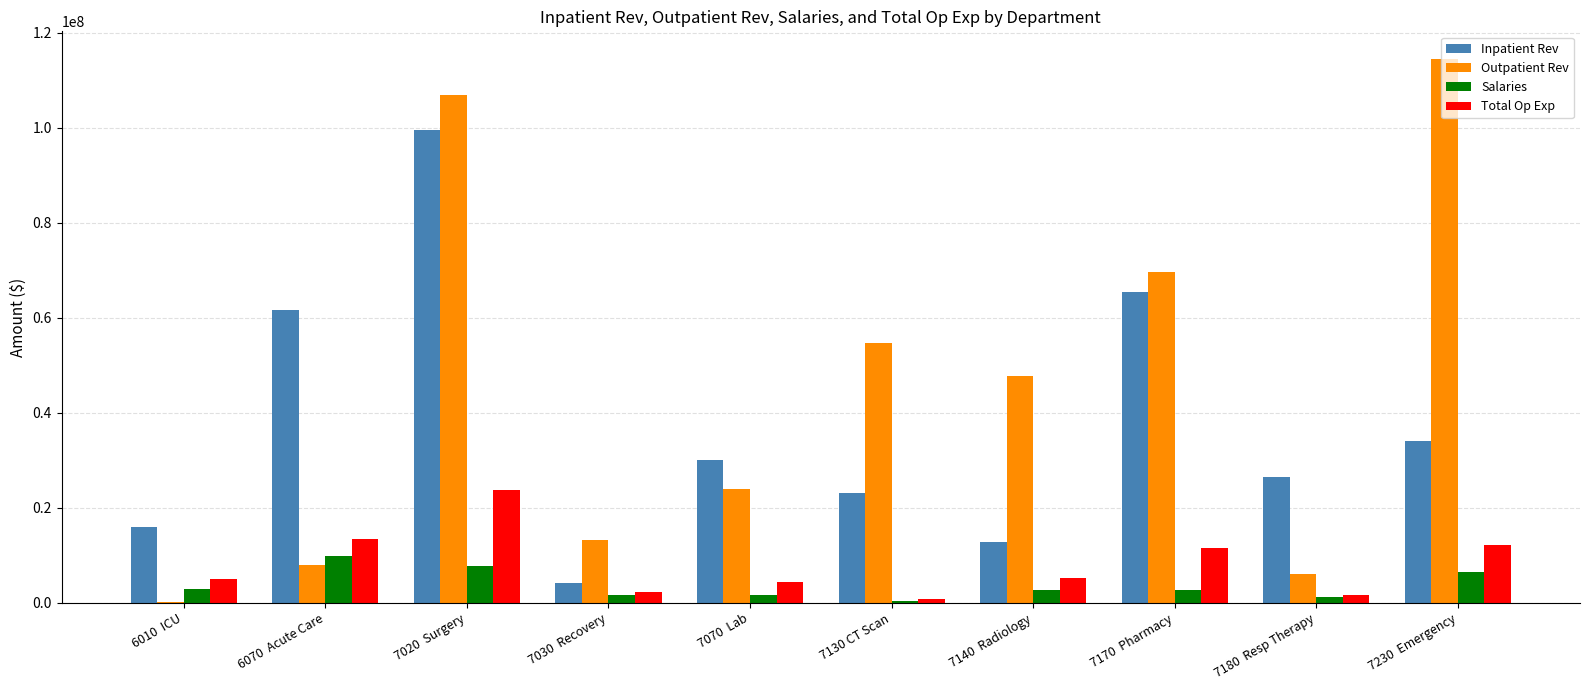

Between 7130 CT Scan and 7170  Pharmacy, which series saw the biggest shift?

Inpatient Rev